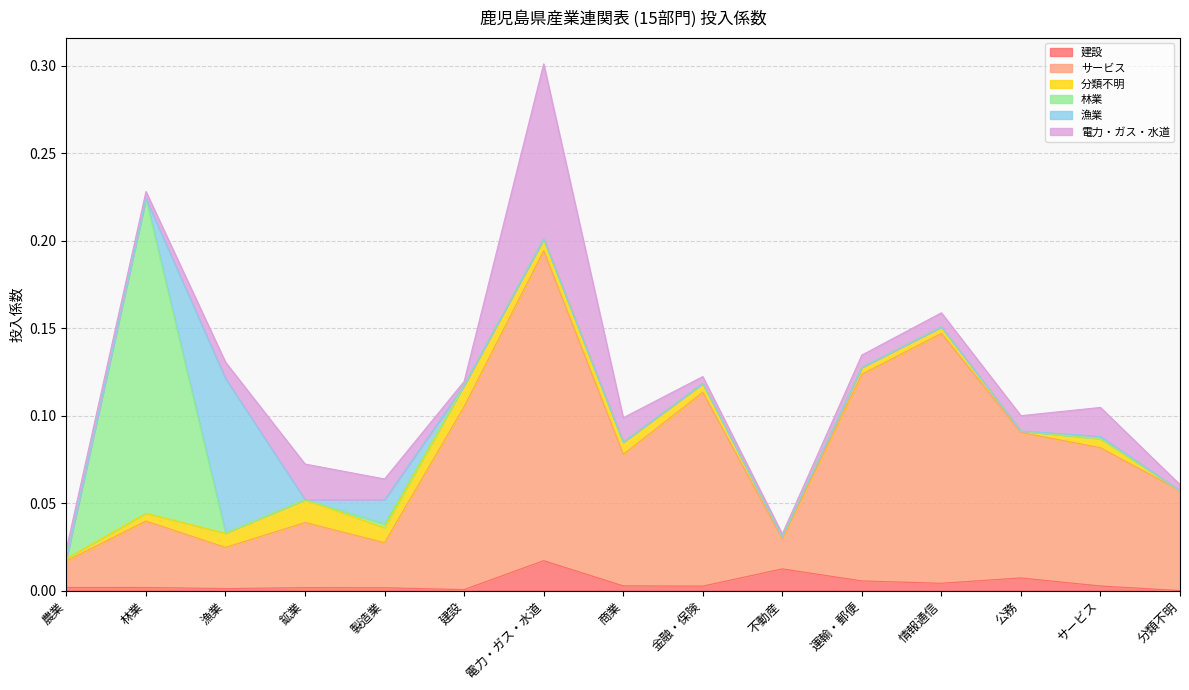

True or false: 建設 and 分類不明 intersect in this chart.

True